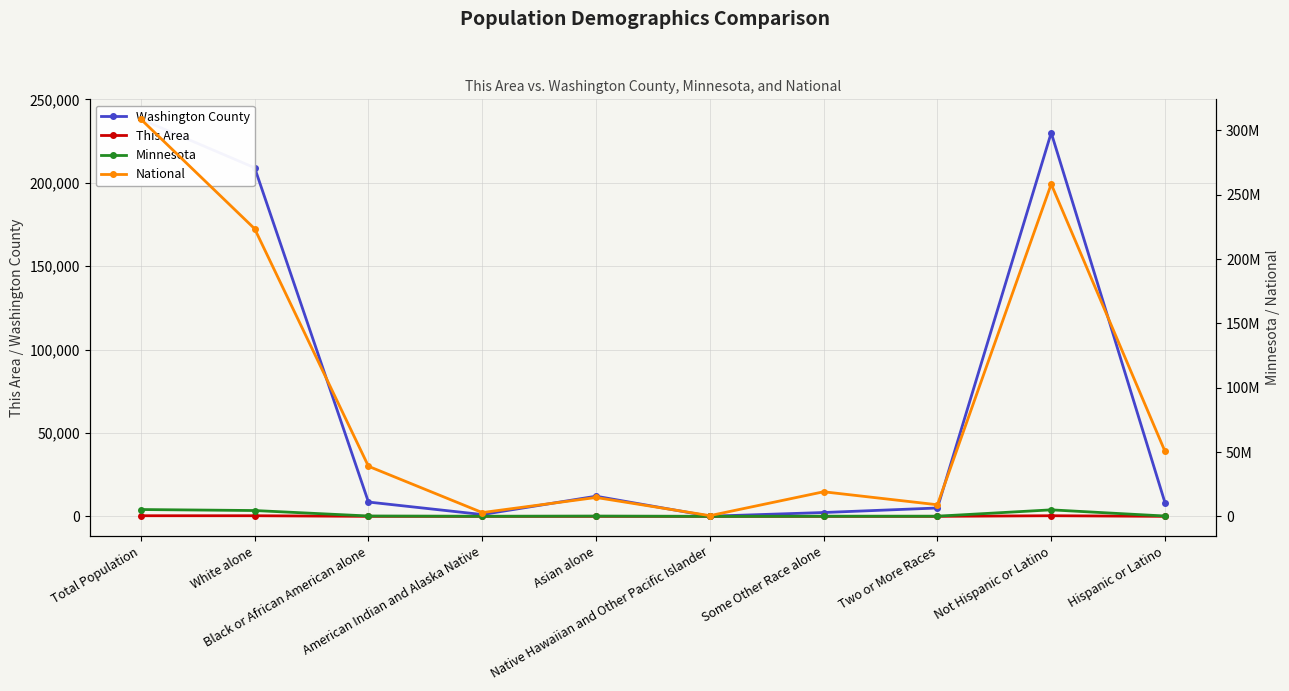

True or false: National and Minnesota intersect in this chart.

False